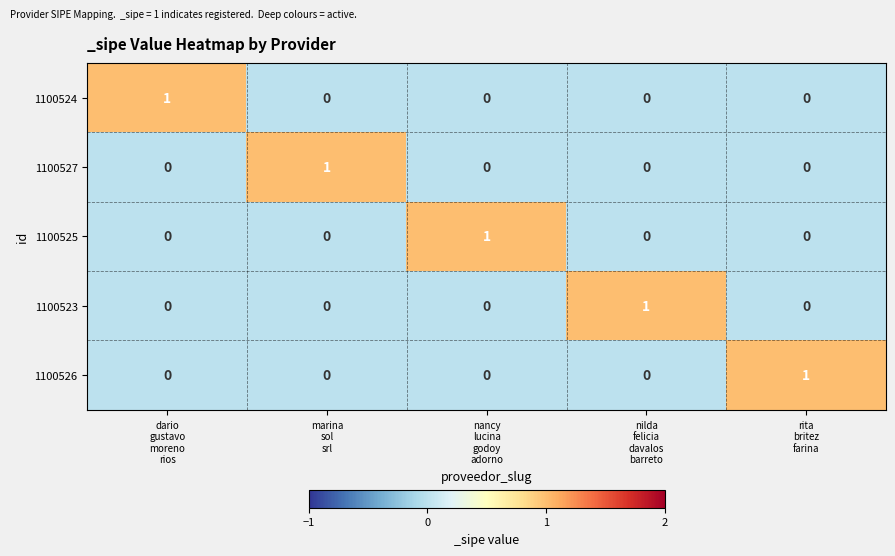

What is the total value across all series at rita
britez
farina?

1